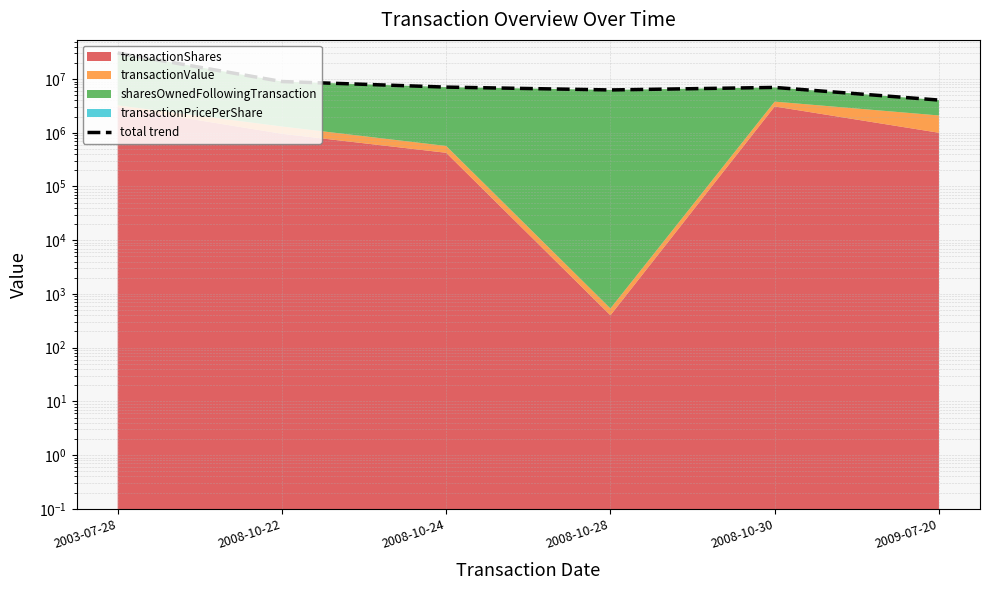

What position from the left is 2003-07-28?

1